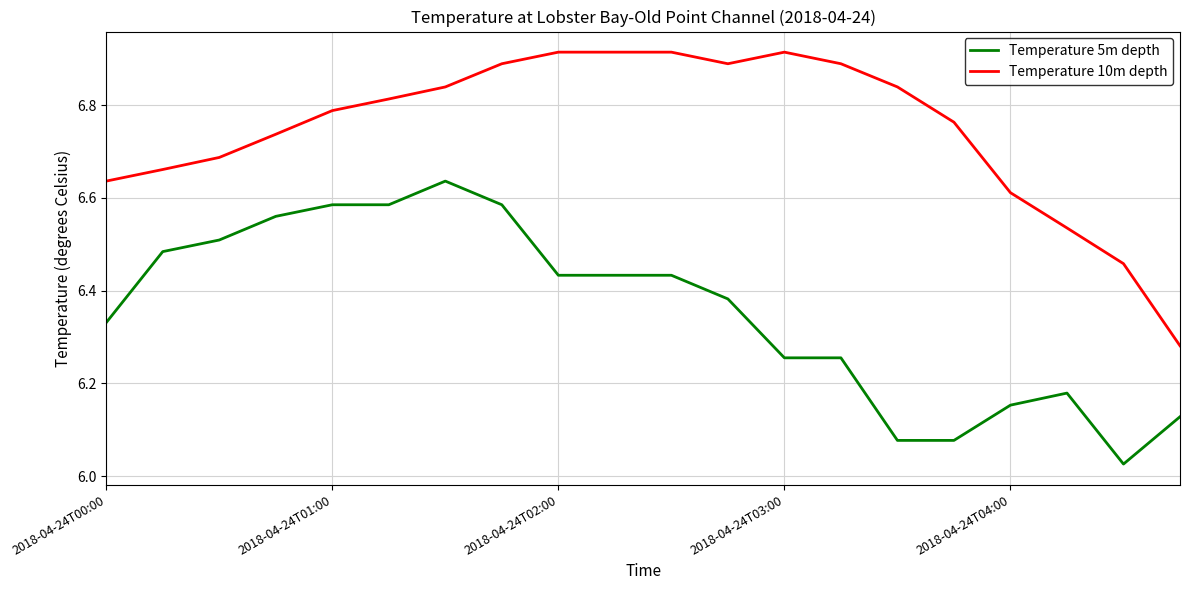

True or false: Temperature 10m depth and Temperature 5m depth intersect in this chart.

False